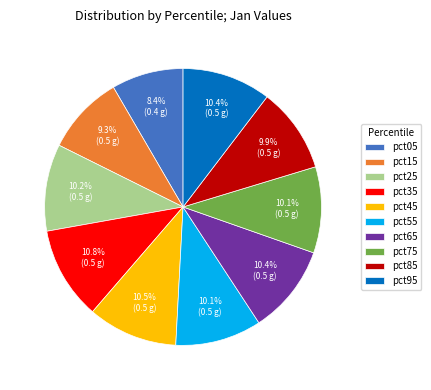

Is it true that pct85 is 10% of the pie?

True